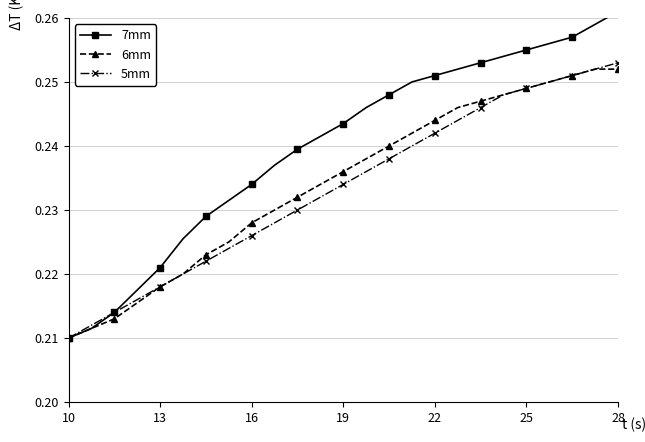

The value of 5mm at 28 is 0.4. True or false?

False